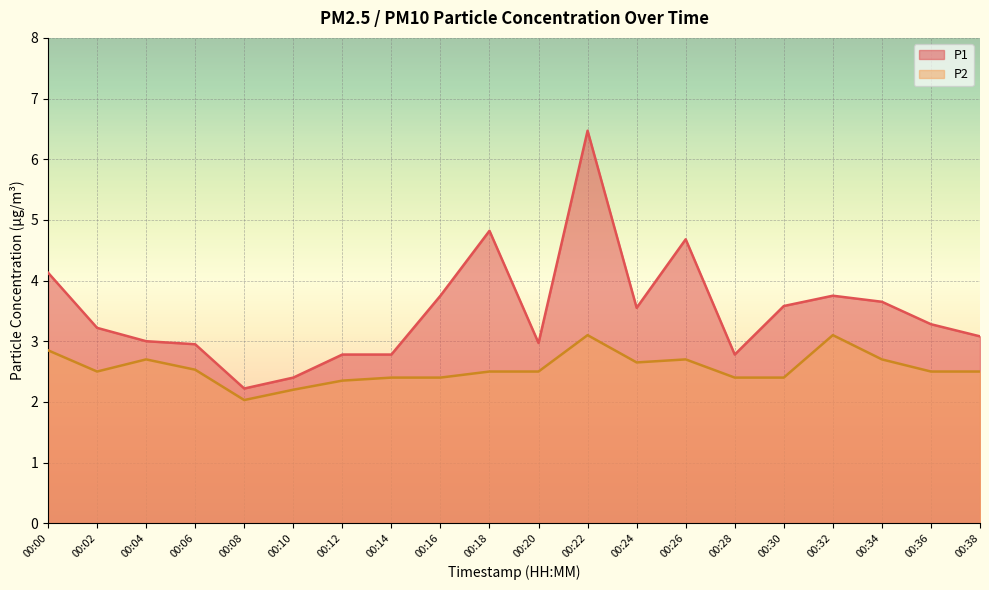

At which category does the chart reach its minimum across all series?

00:08